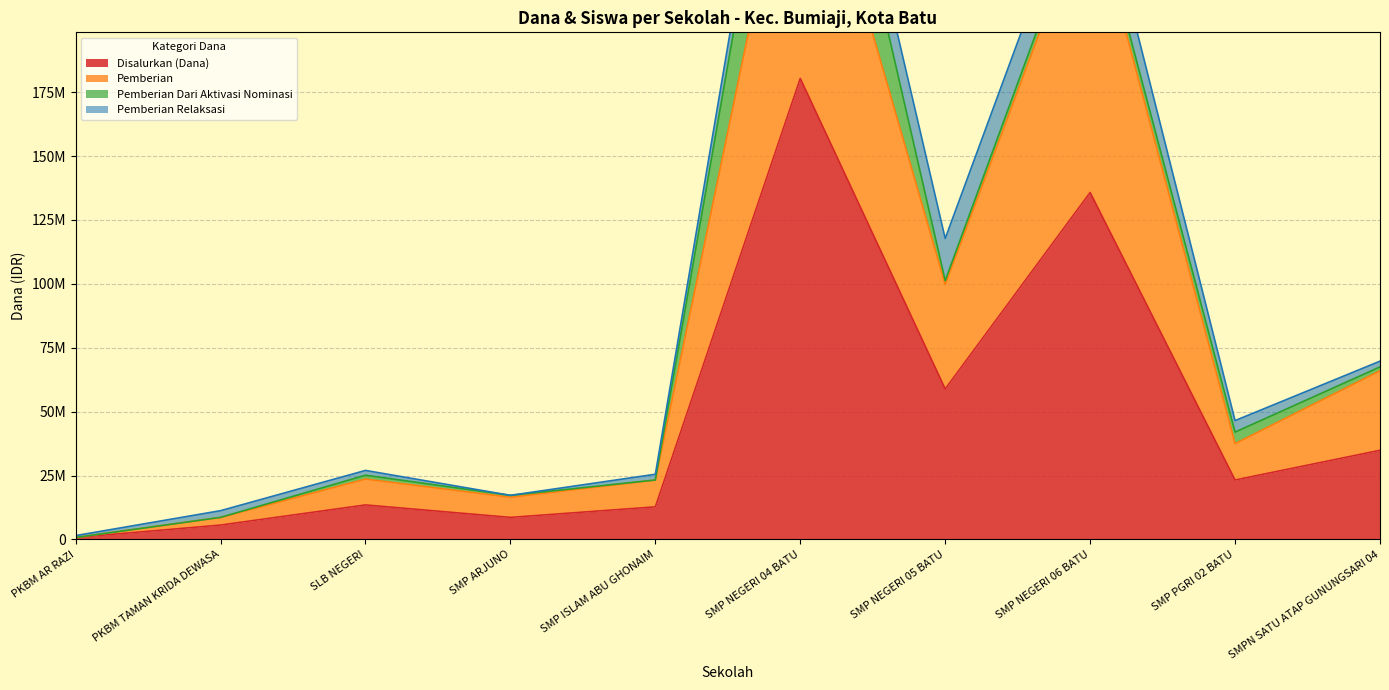

At which category is the sum across all series the highest?

SMP NEGERI 04 BATU